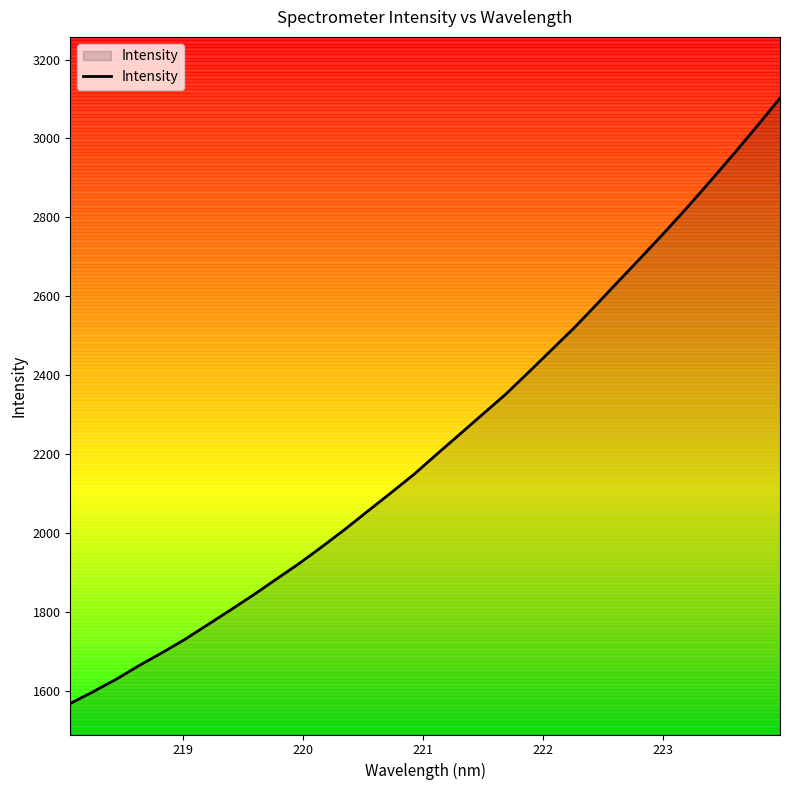

What is the difference between the maximum and minimum values?

1532.9